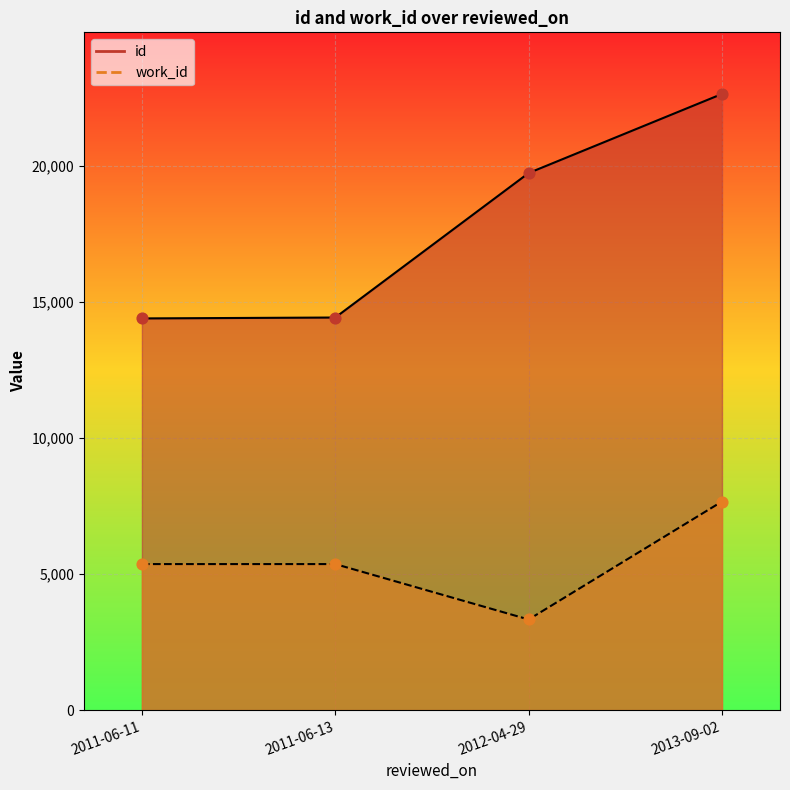

Which series contains the highest Y value?

id